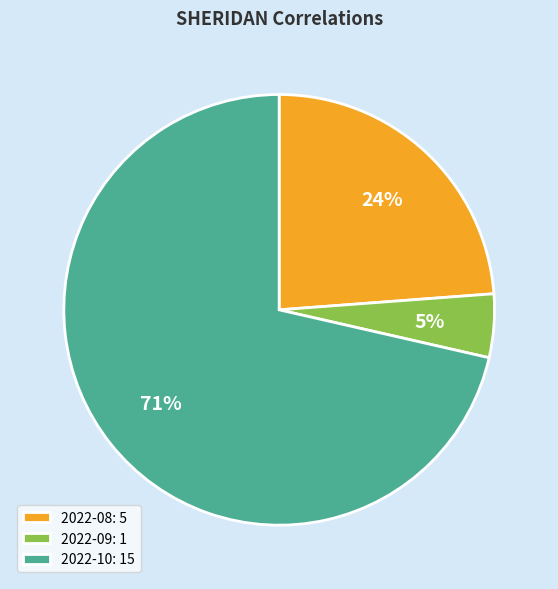

How many slices are in this pie chart?

3